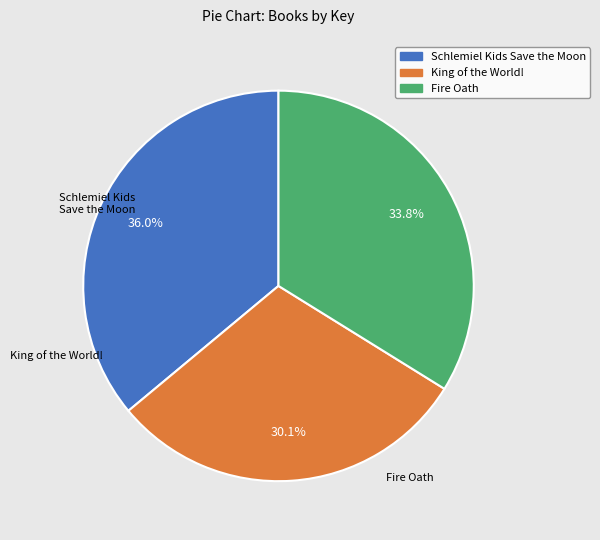

Rank the categories by value from lowest to highest.

King of the World!, Fire Oath, Schlemiel Kids Save the Moon